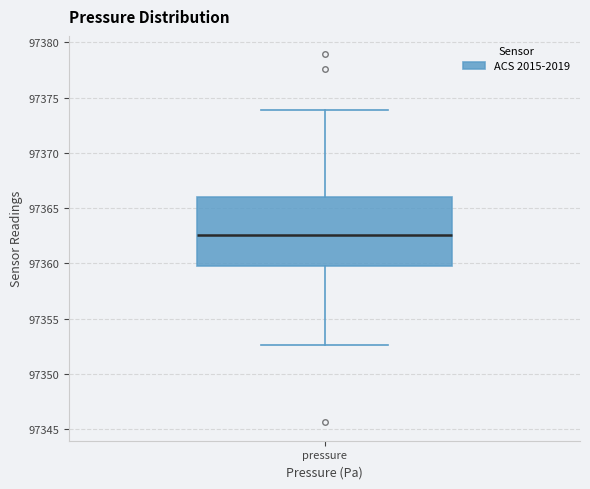

Transcribe this box plot: give where the median line is, the range the box spans, and where the two whiskers end, as read against the y-axis. The values are not printed on the chart, so give them approximately, as read against the axis.

median 97362.5, box 97360.0 to 97366.0, whiskers 97352.5 to 97374.0